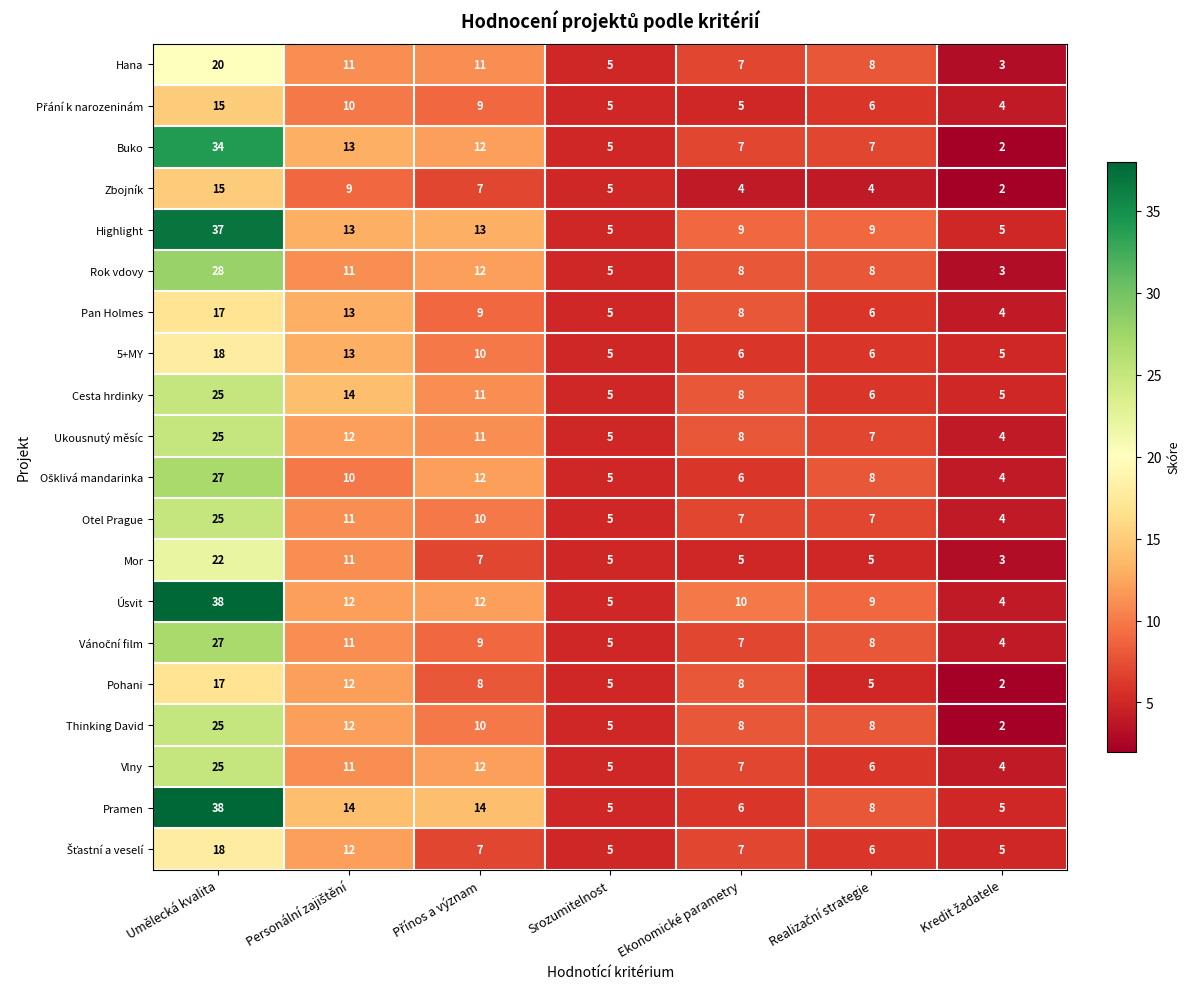

Which series has the largest total across all categories?

Highlight